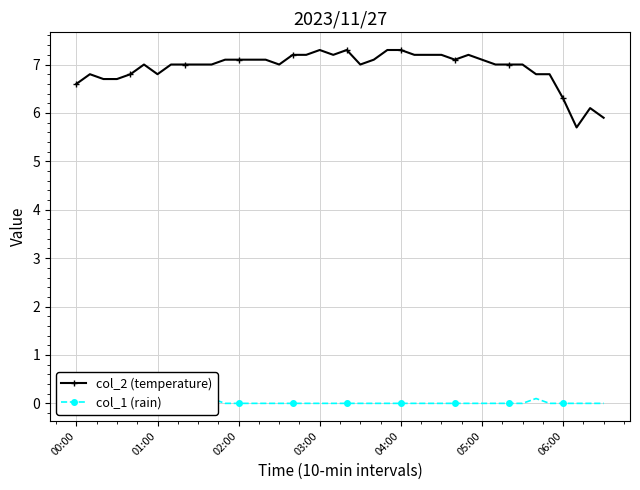

Is it true that col_2 (temperature) equals 6.8 at 01:00?

True